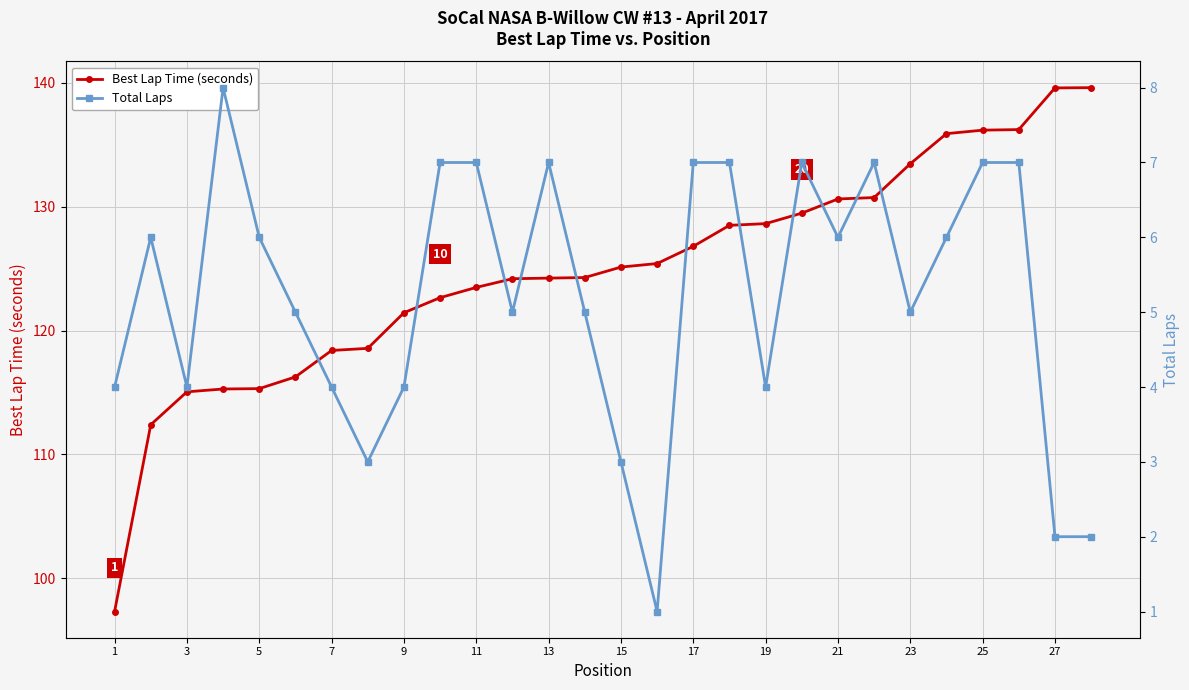

The Best Lap Time (seconds) series shows 118.4 at 7. True or false?

True